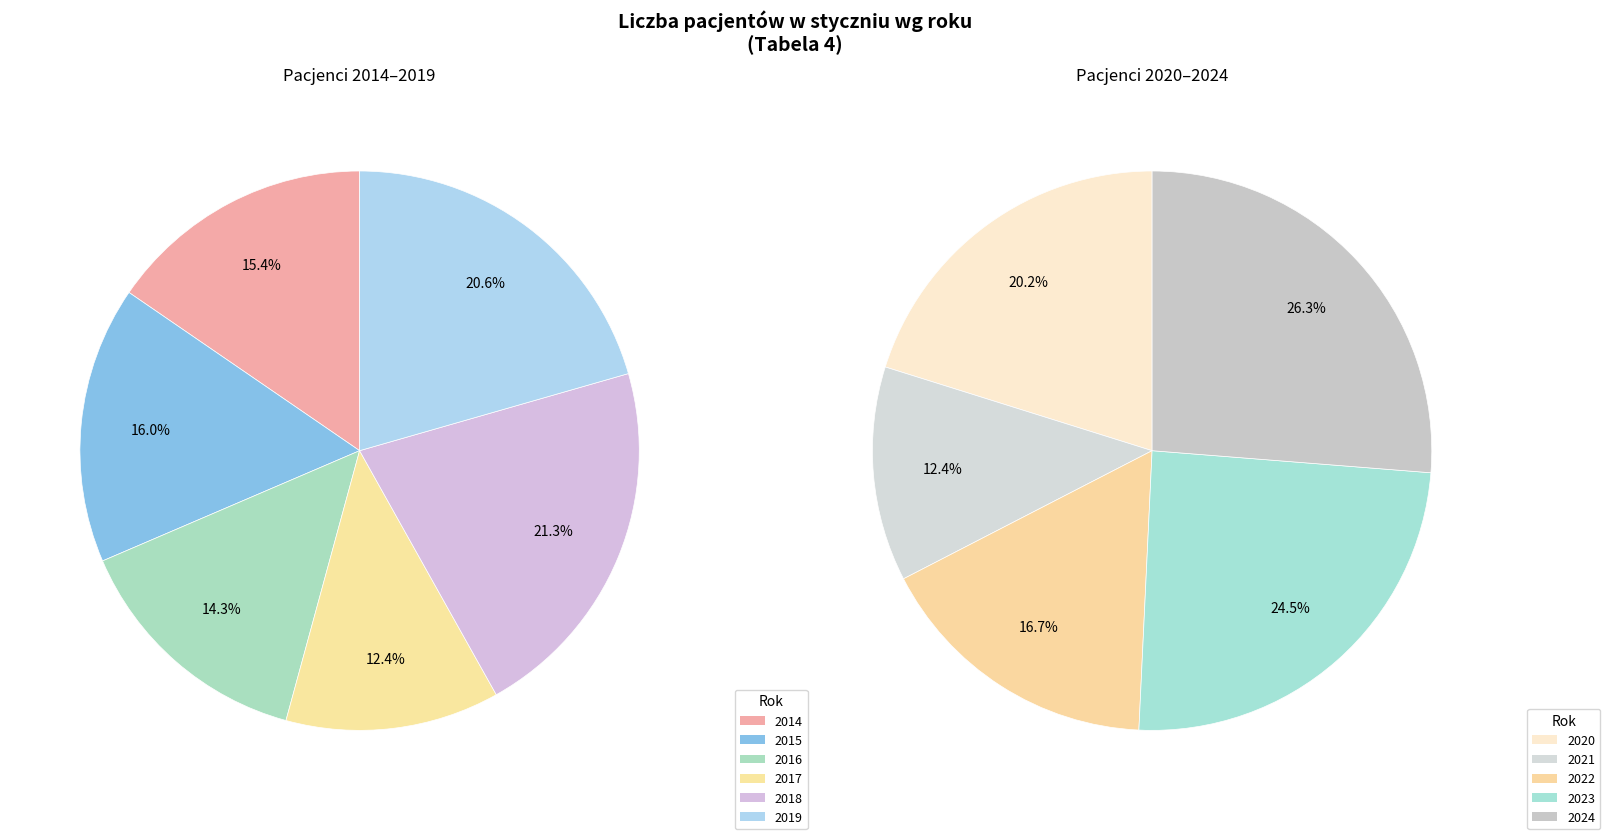

Count the number of slices in the pie.

11